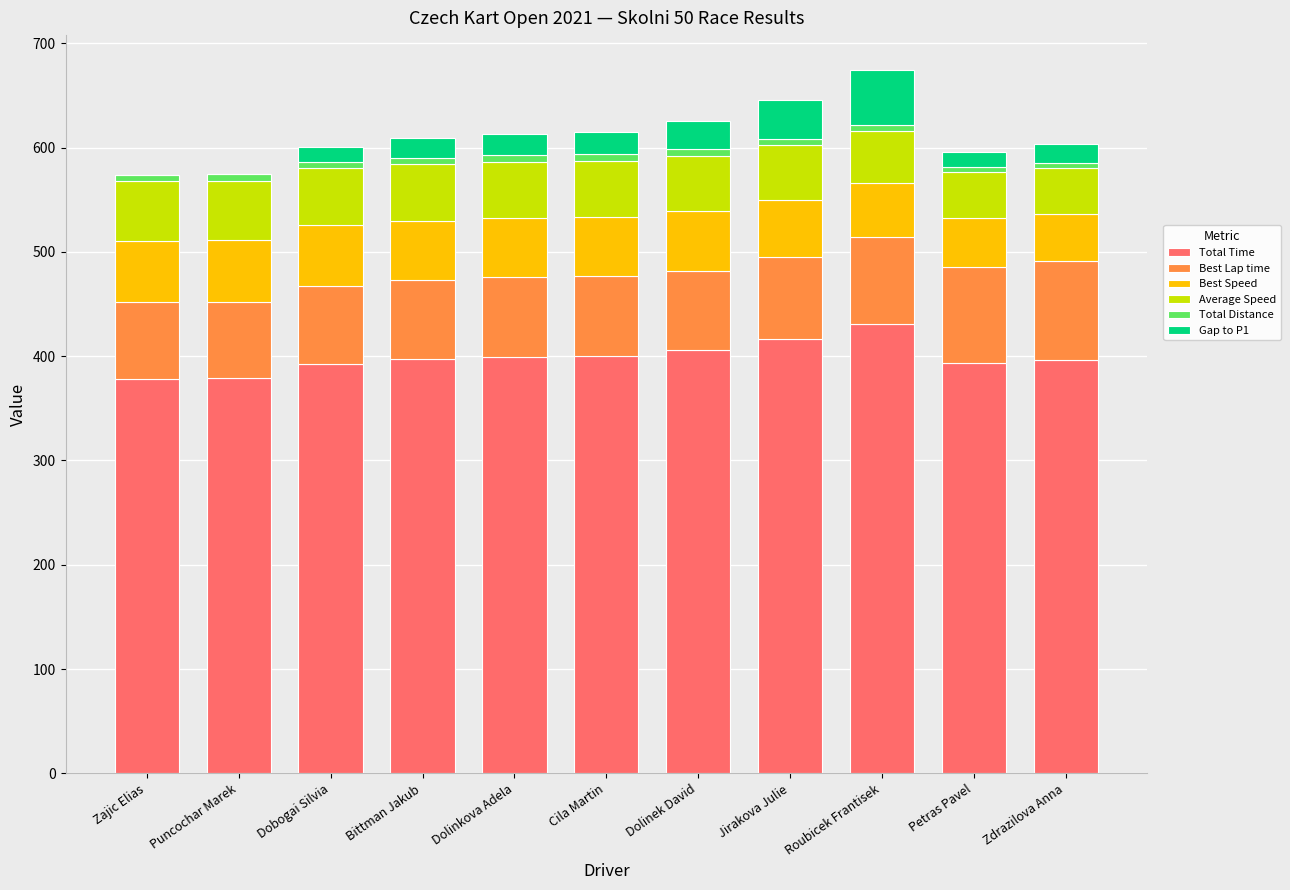

The Total Time series shows 150.6 at Petras Pavel. True or false?

False